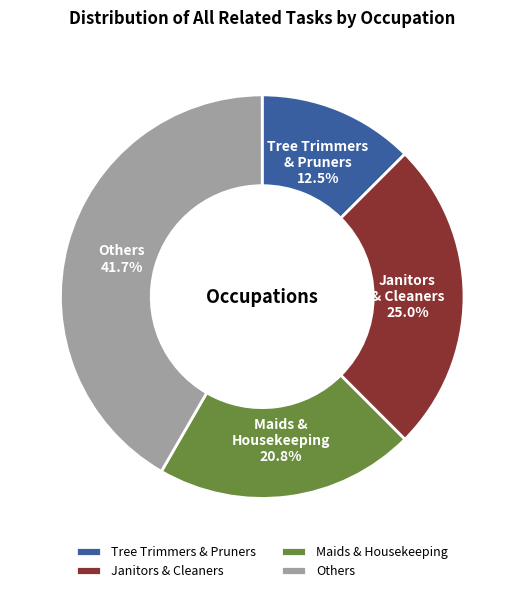

Rank the categories by value from highest to lowest.

Others, Janitors & Cleaners, Maids & Housekeeping, Tree Trimmers & Pruners